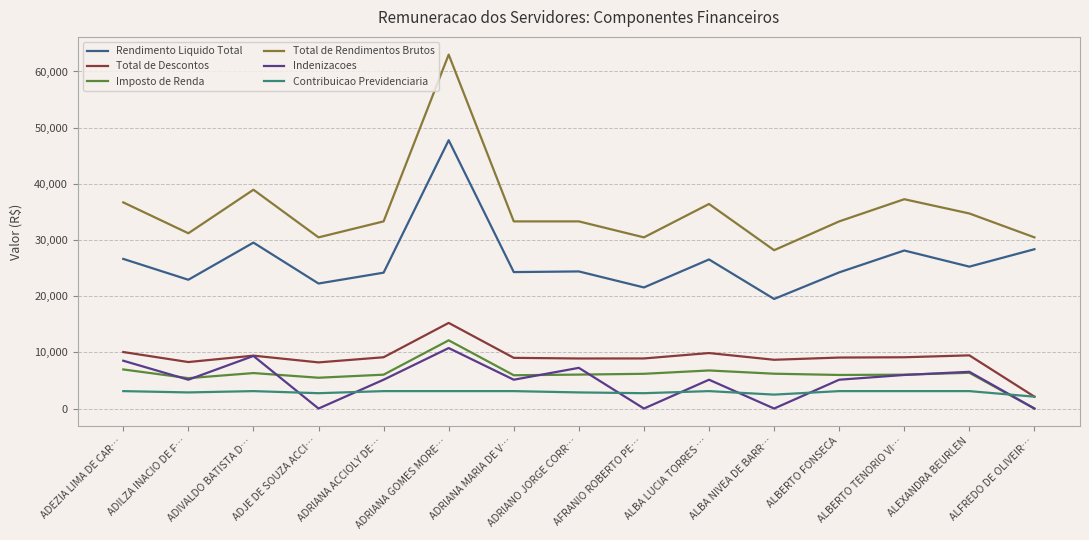

At which category does Total de Descontos reach its first local peak?

ADIVALDO BATISTA D…